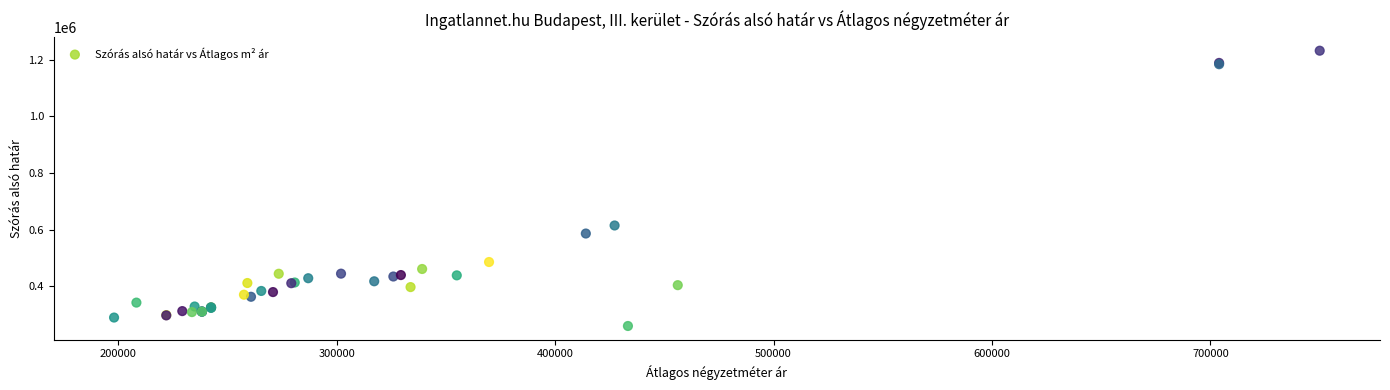

What Y value in the scatter plot is closest to 745955?

615041